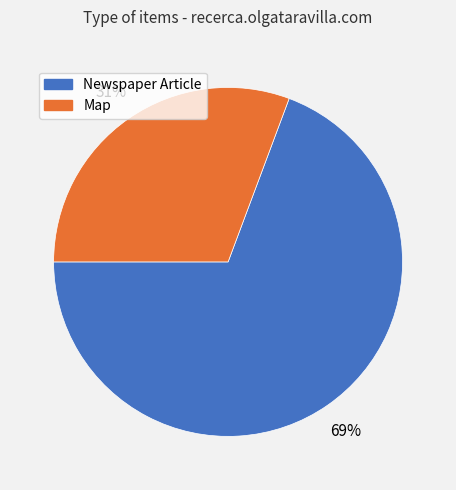

To the nearest percent, what is the combined percentage of Newspaper Article and Map?

100%